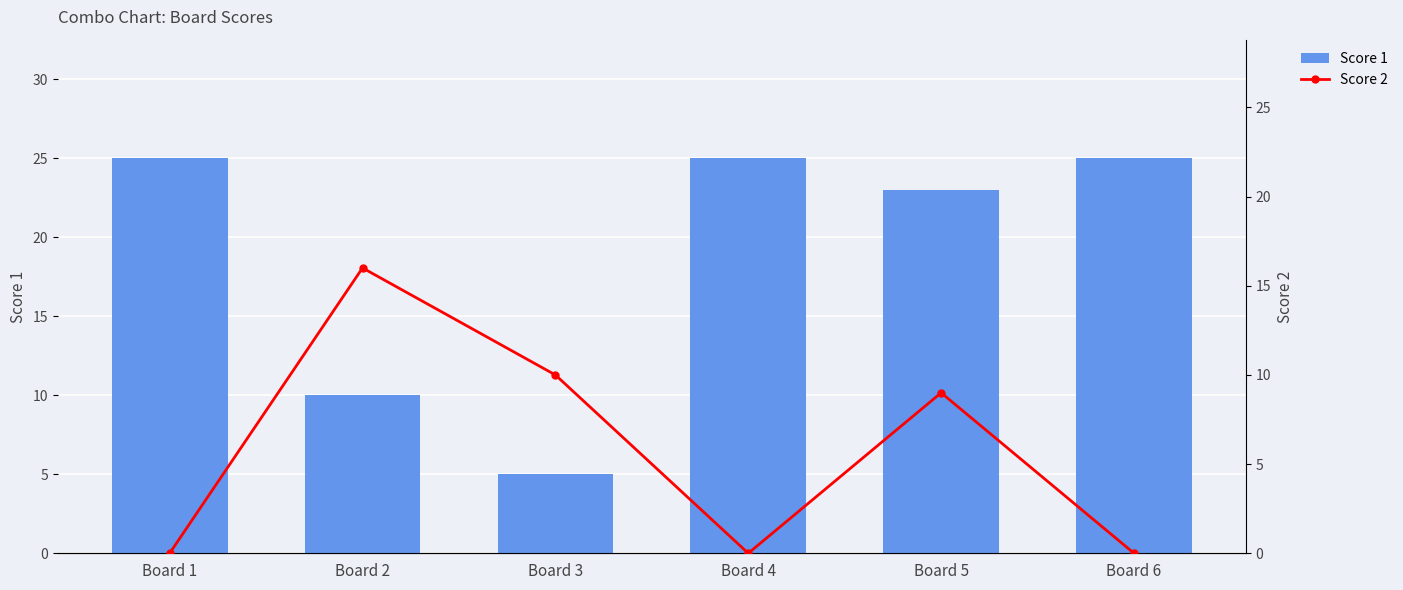

List the series in order of their peak value, highest first.

Score 1, Score 2